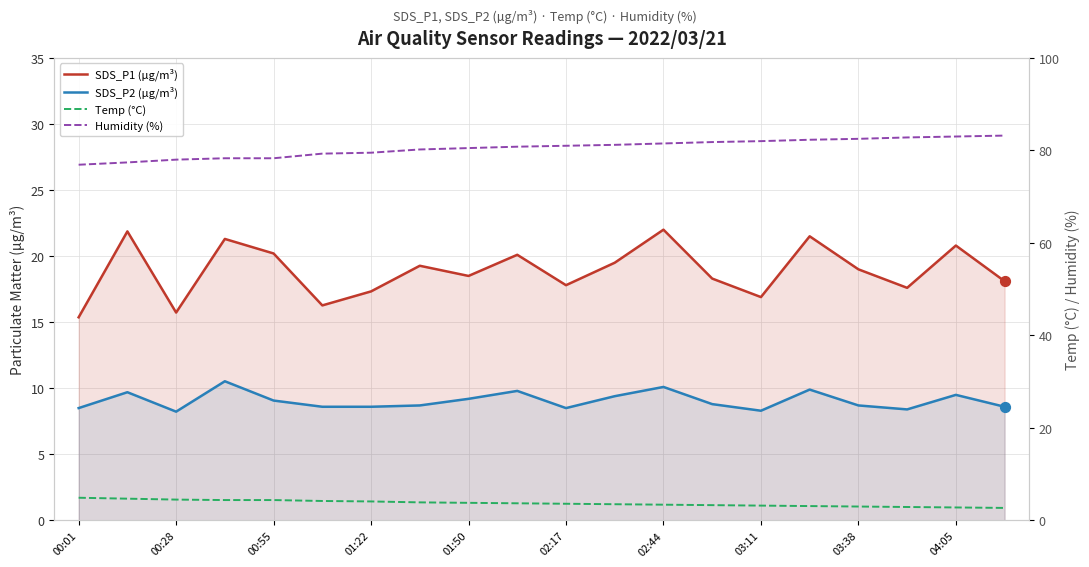

Is the value of SDS_P2 (µg/m³) at 19 greater than the value of Humidity (%) at 00:55?

No